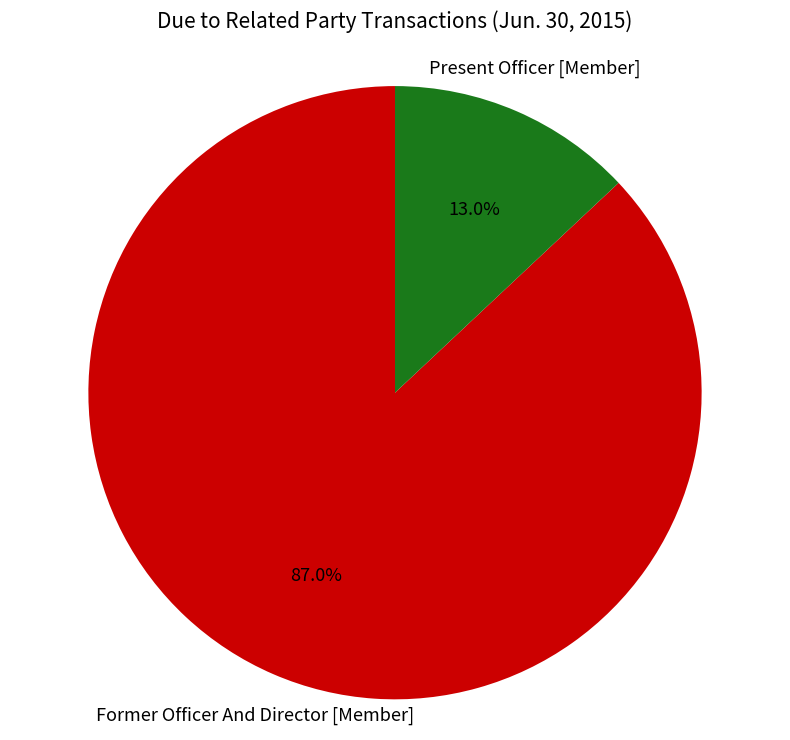

Rank the categories by value from highest to lowest.

Former Officer And Director [Member], Present Officer [Member]